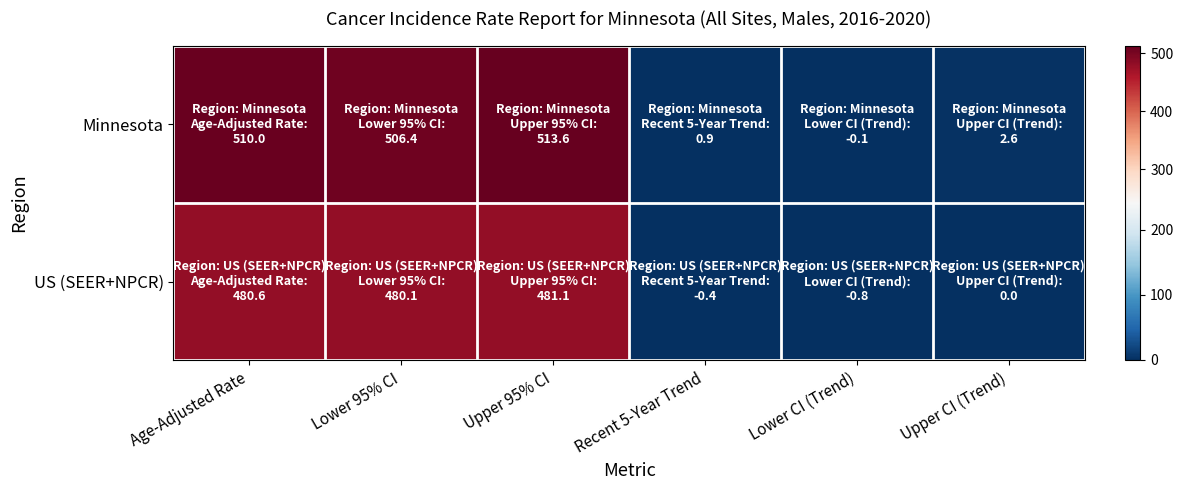

Reading left to right, transcribe all the data shown in this chart.

Minnesota: Age-Adjusted Rate=510.0	Lower 95% CI=506.4	Upper 95% CI=513.6	Recent 5-Year Trend=0.9	Lower CI (Trend)=-0.1	Upper CI (Trend)=2.6
US (SEER+NPCR): Age-Adjusted Rate=480.6	Lower 95% CI=480.1	Upper 95% CI=481.1	Recent 5-Year Trend=-0.4	Lower CI (Trend)=-0.8	Upper CI (Trend)=0.0